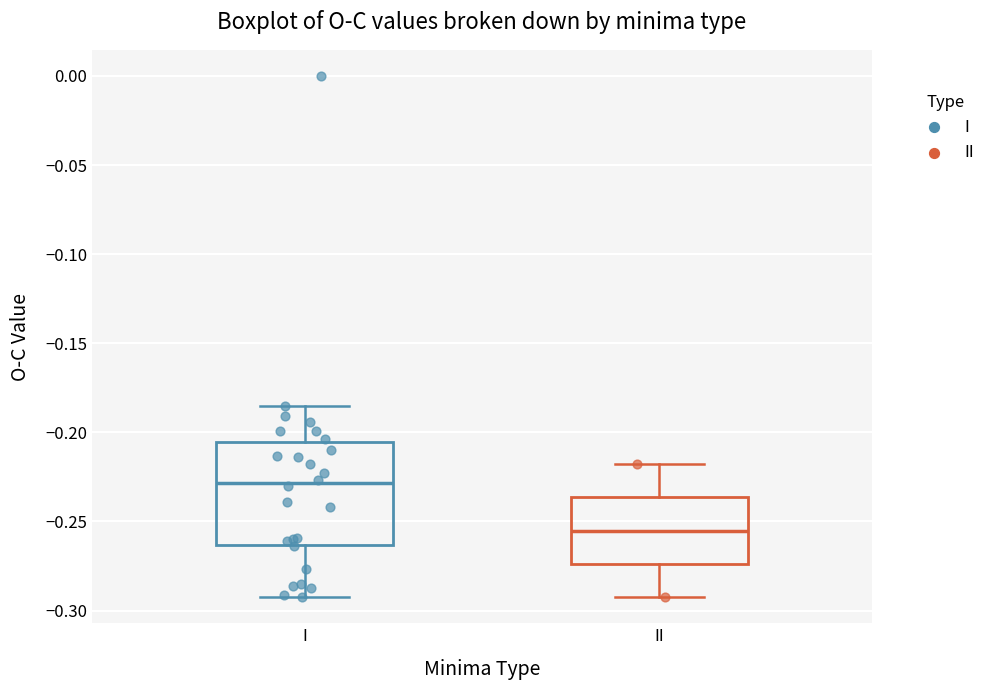

Which box's median line is the lowest?

II